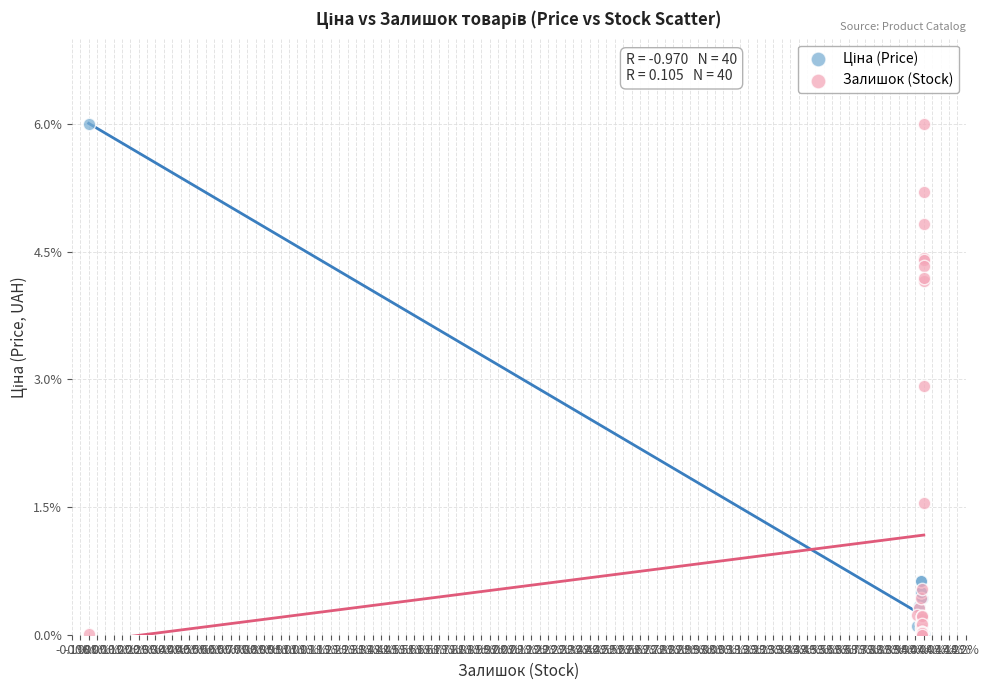

In the Залишок (Stock) series, what Y value is closest to 3?

2.9